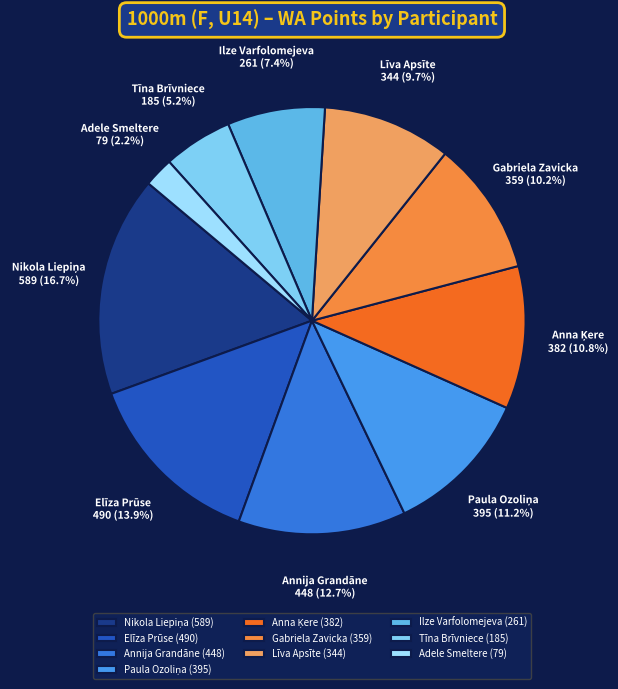

To the nearest percent, what is the difference between the largest and smallest slice percentages?

14%